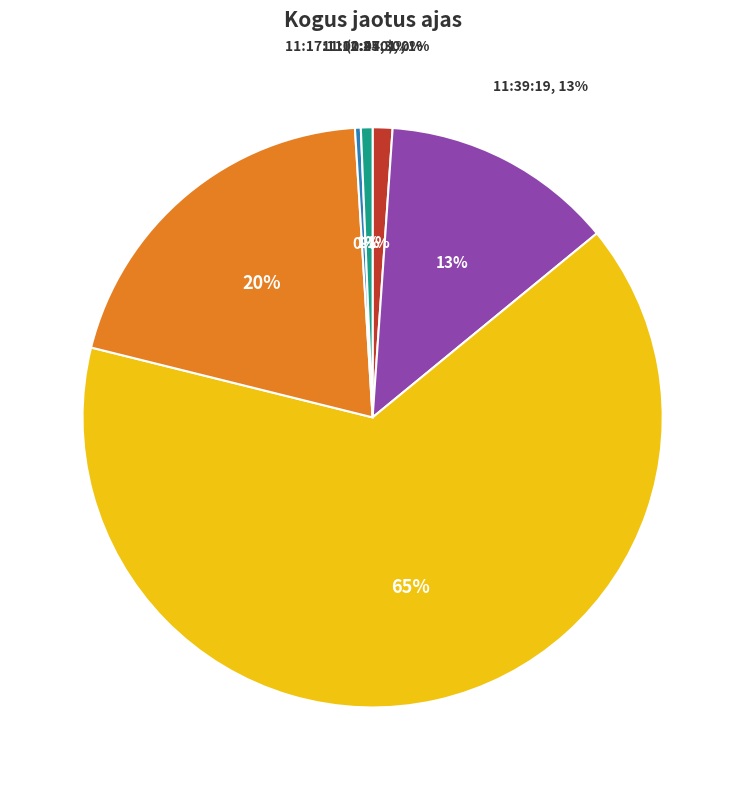

Which category has the smallest portion of the pie?

11:17:11 (2)